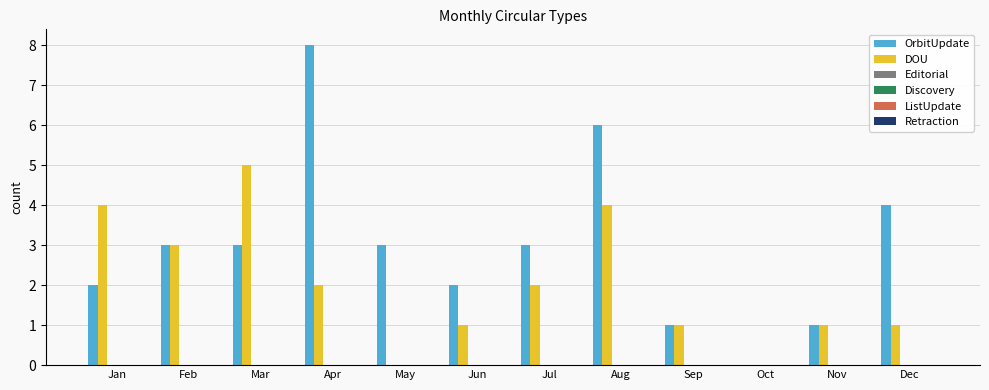

How many series are shown in this chart?

2